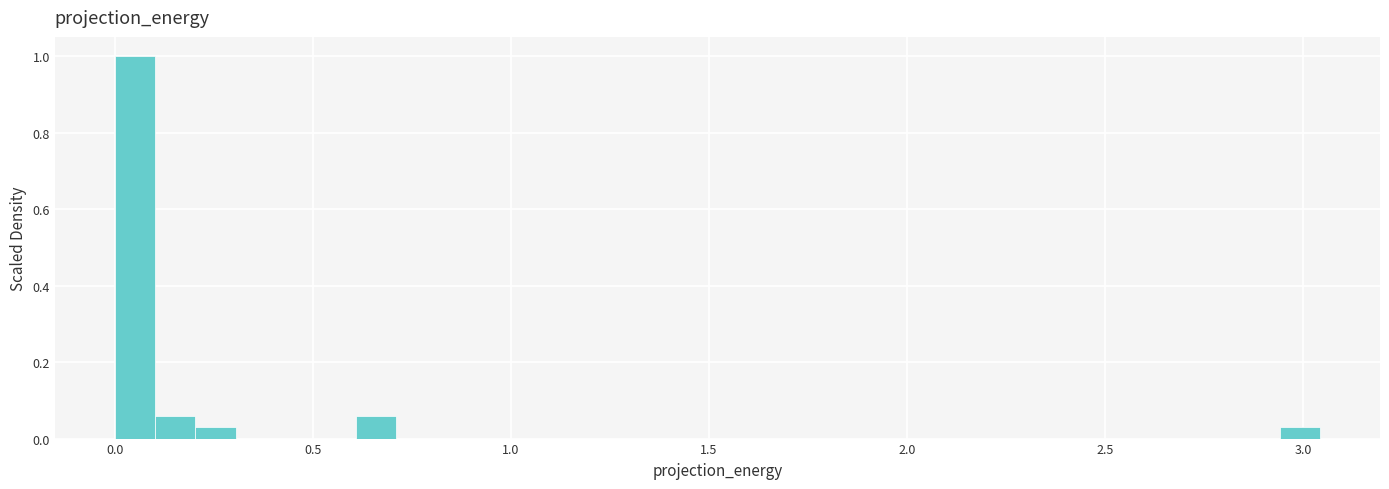

Read against the x-axis, roughly where is the centre of the tallest bar?

0.05